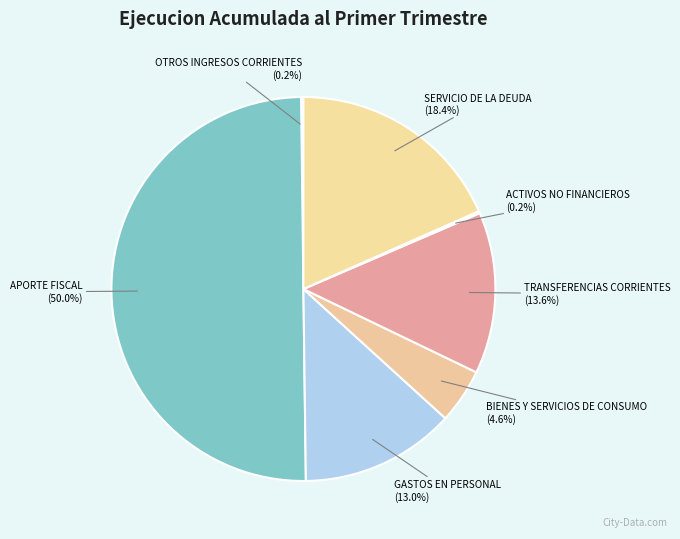

How many segments does this pie chart have?

7